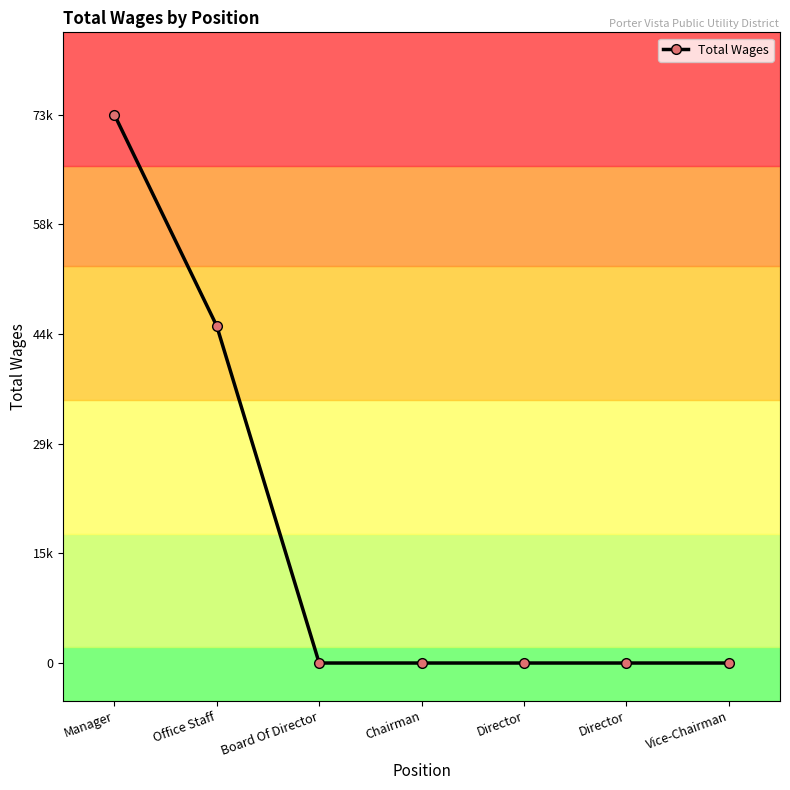

Reading left to right, extract all data points from this chart.

Manager=72674	Office Staff=44658	Board Of Director=0	Chairman=0	Director=0	Director=0	Vice-Chairman=0